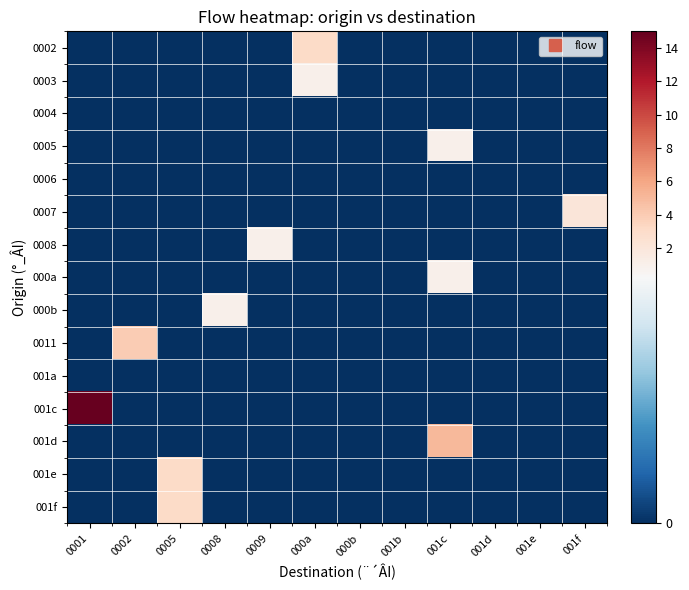

At how many categories does at least one series exceed 9?

1